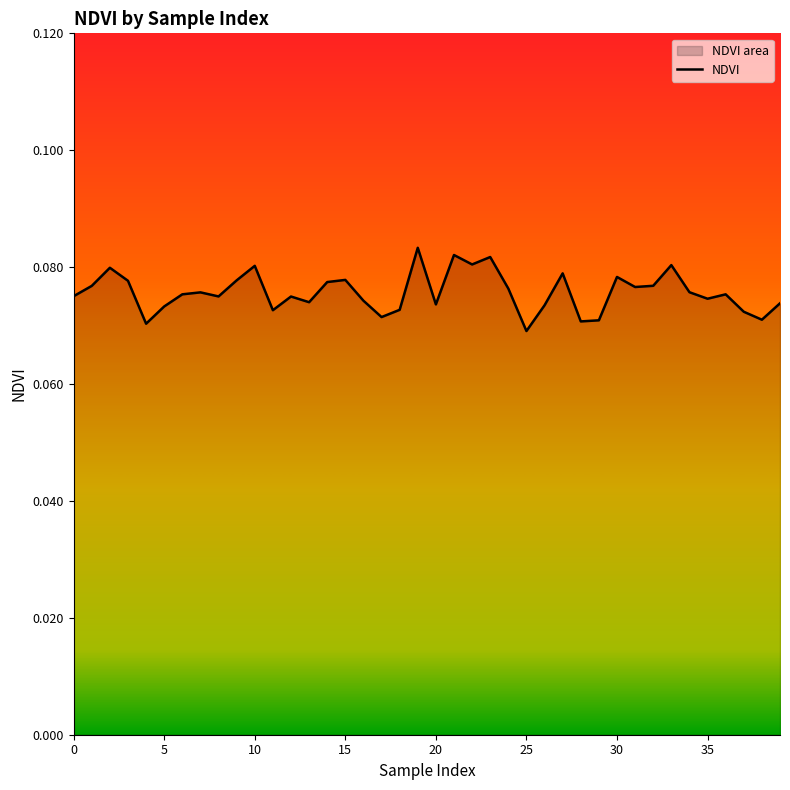

What value does the data have at 15?

0.1